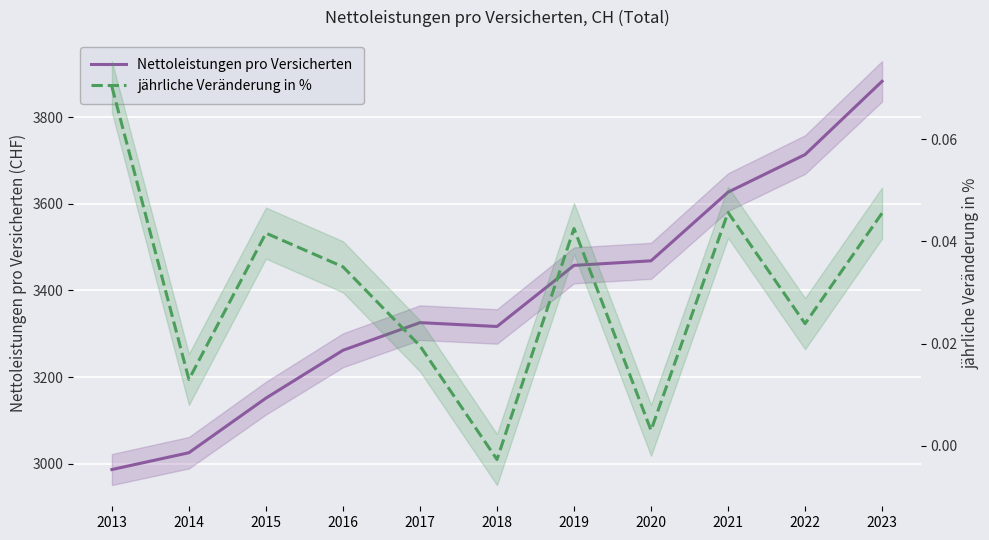

At which category is the sum across all series the highest?

2023